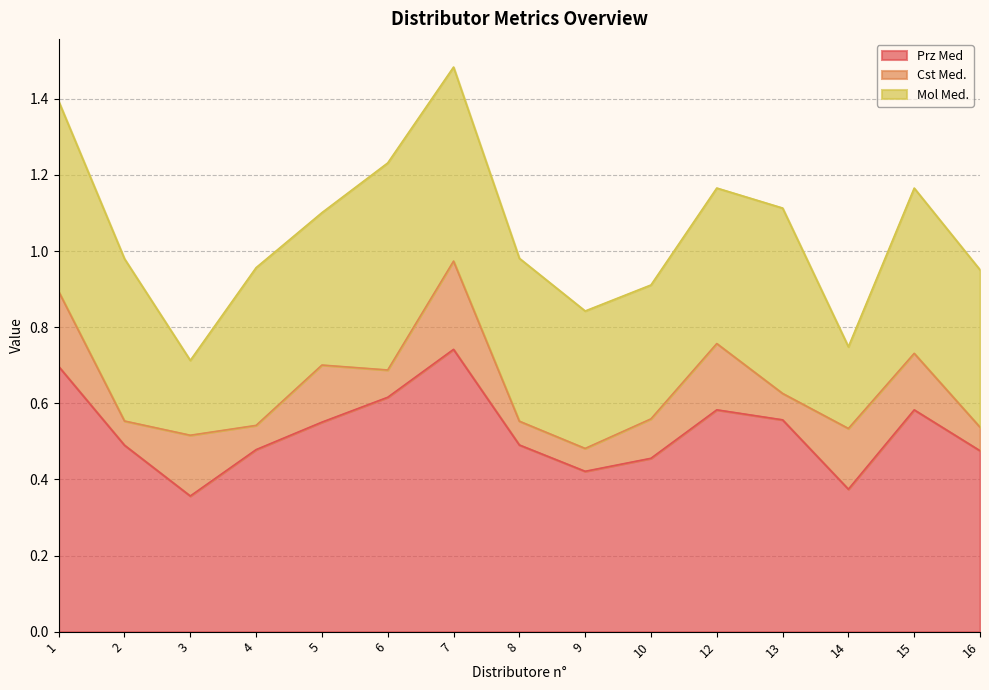

True or false: Prz Med has a value of 0.6 at 12.

True